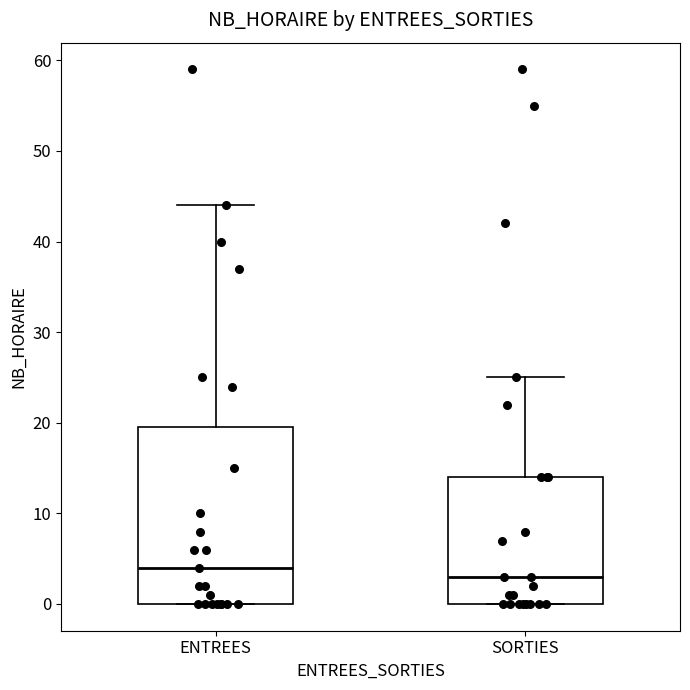

Reading left to right, transcribe this box plot: for each box, give where its median line is, the range the box spans, and where its two whiskers end, as read against the y-axis. The values are not printed on the chart, so give them approximately, as read against the axis.

ENTREES: median 4, box 0 to 20, whiskers 0 to 44
SORTIES: median 3, box 0 to 14, whiskers 0 to 25